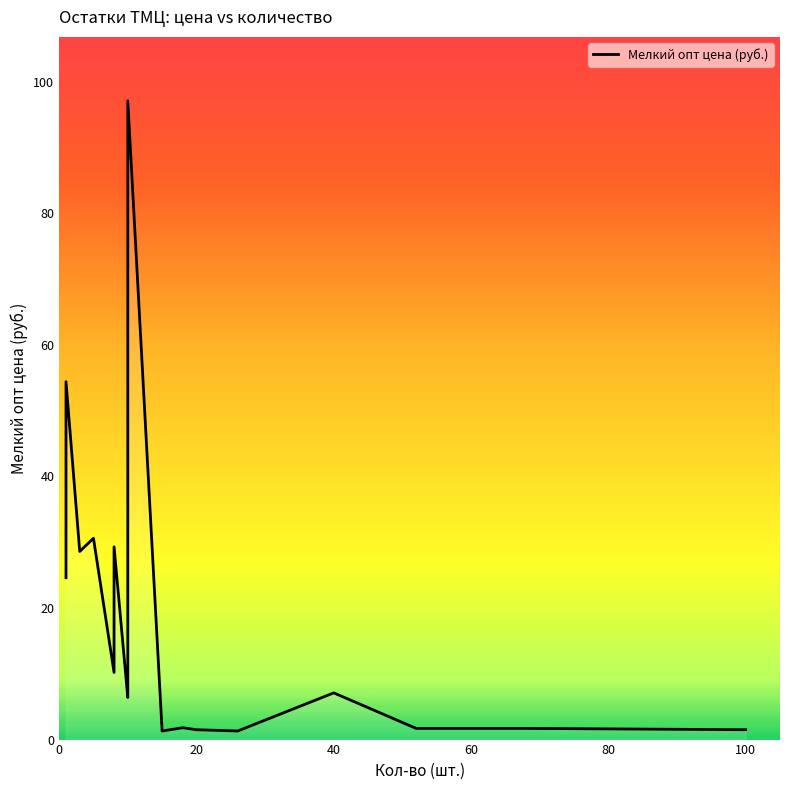

What is the maximum value shown in the chart?

97.1